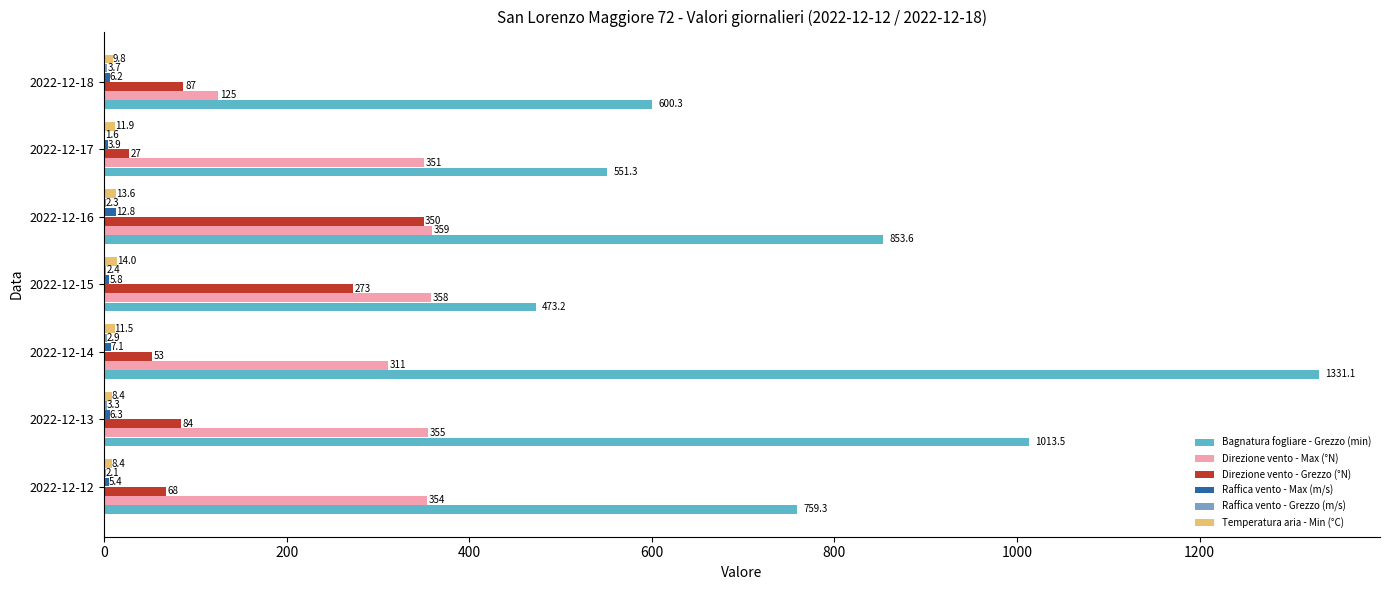

Which series changed the most between 2022-12-12 and 2022-12-14?

Bagnatura fogliare - Grezzo (min)